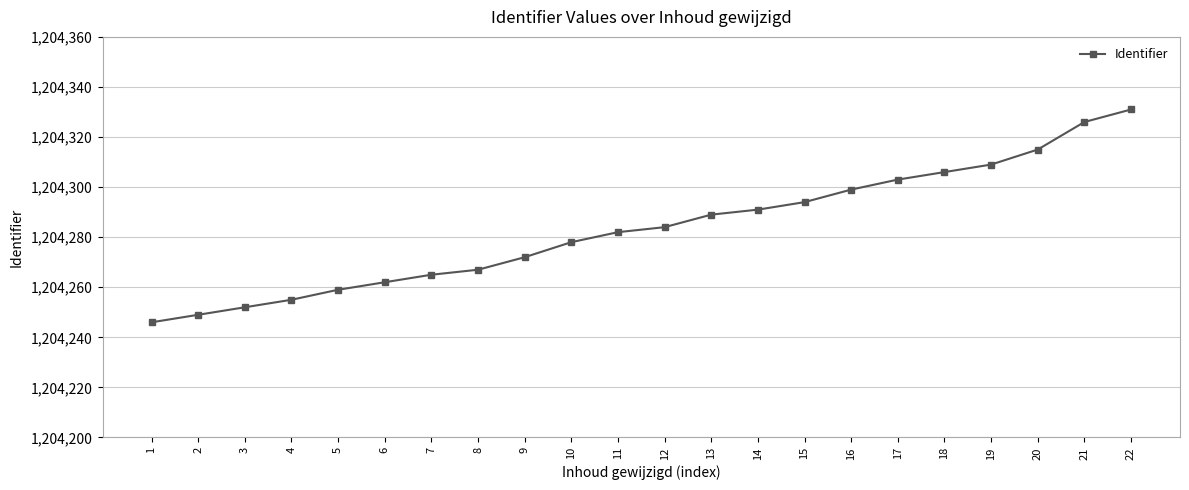

Is it true that the value at 10 is 589824?

False